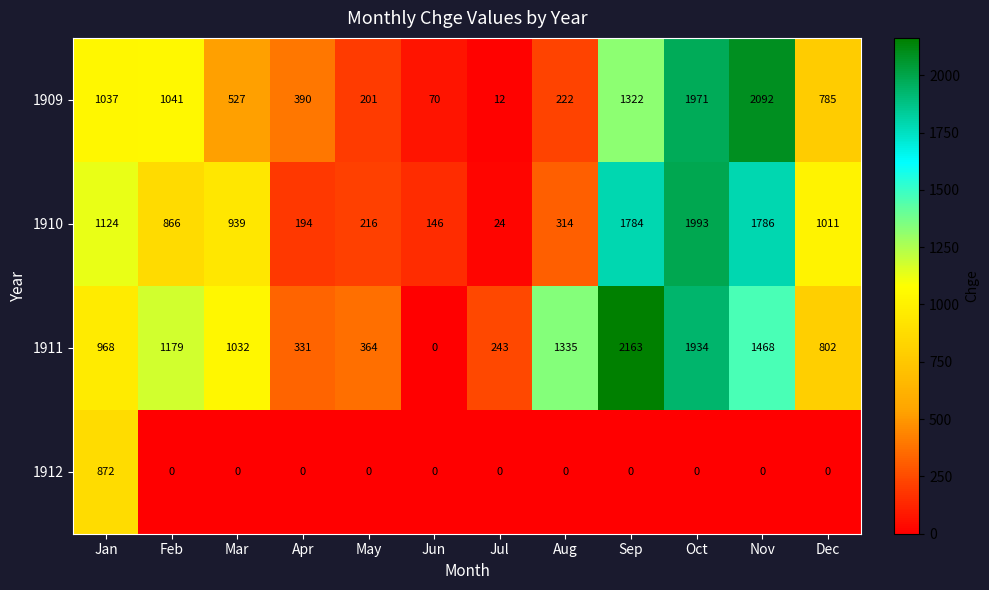

What is the approximate value of 1909 at May, to the nearest 50?

200